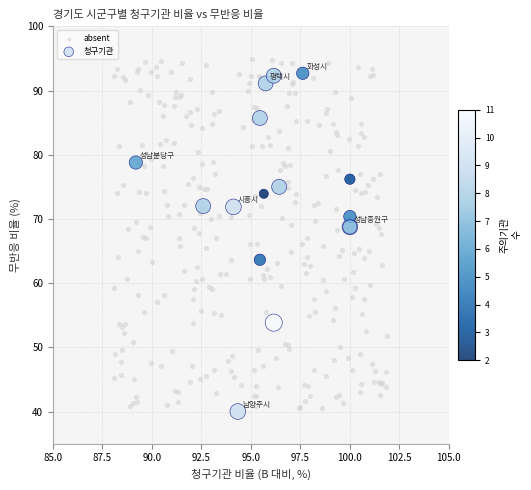

Which series has the largest Y range (max minus min)?

absent